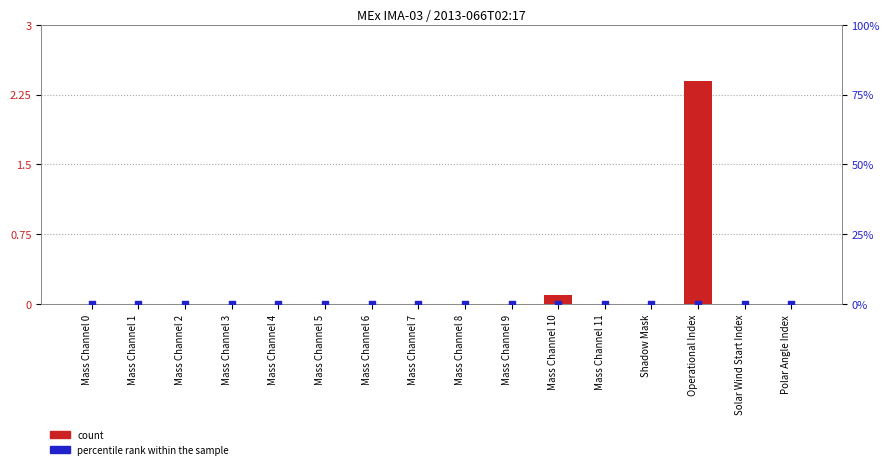

What are all the series names shown in the legend?

count, percentile rank within the sample